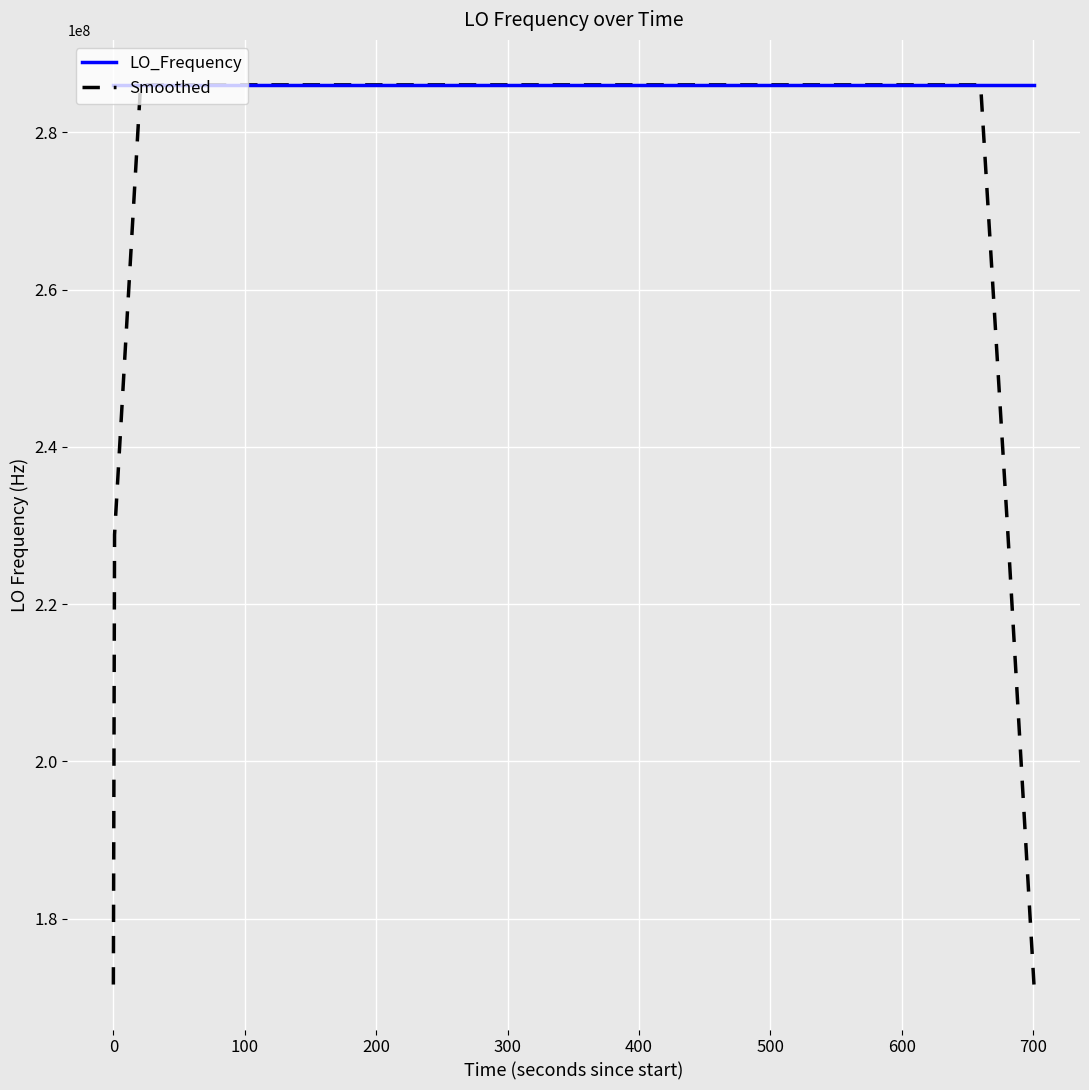

Rank the series by their average value, from lowest to highest.

Smoothed, LO_Frequency